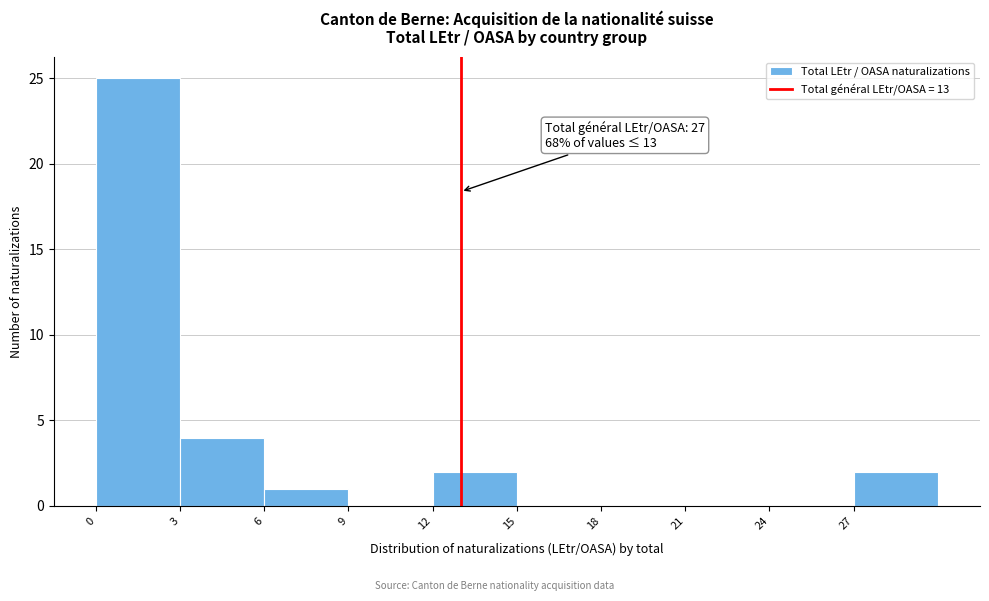

Over which range of the x-axis is the bar tallest?

0 to 3